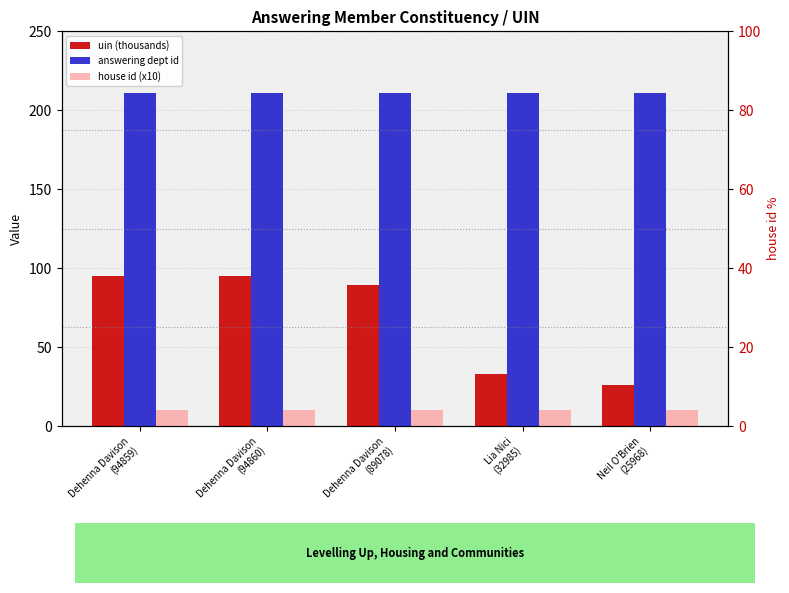

Between Dehenna Davison
(89078) and Dehenna Davison
(94859), which is larger?

Dehenna Davison
(94859)